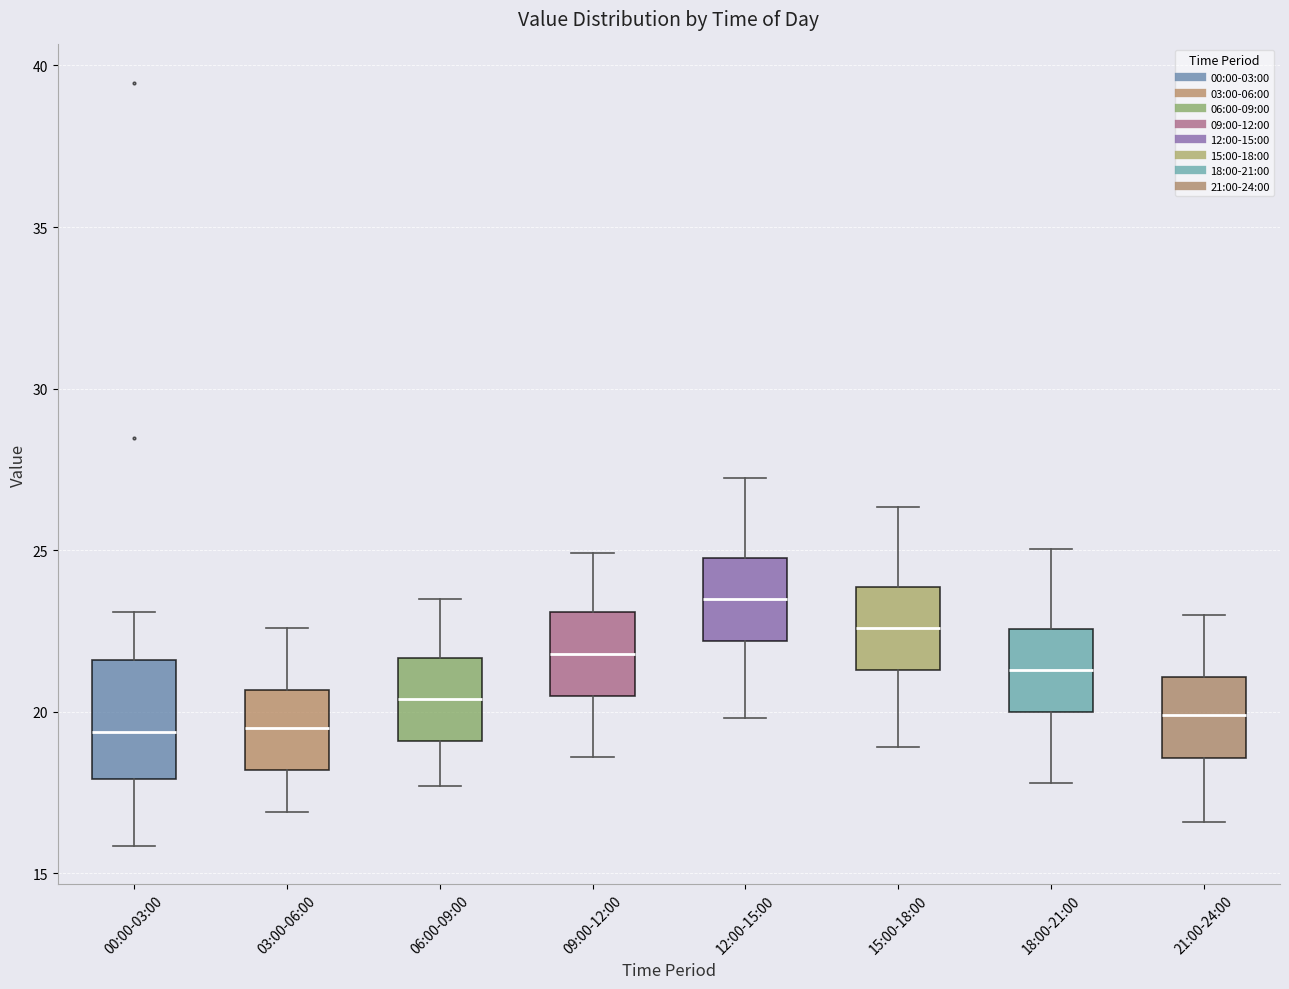

Comparing the boxes themselves (not the whiskers), which one is the tallest?

00:00-03:00